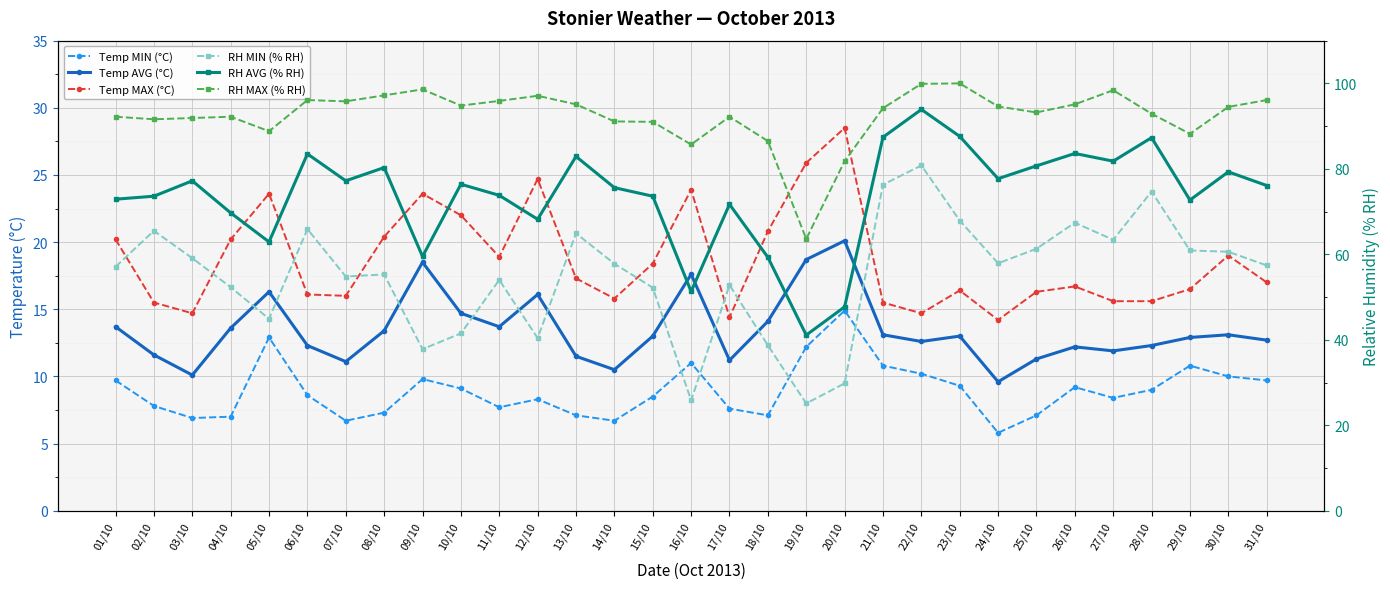

What is the total value across all series at 20/10?

222.8